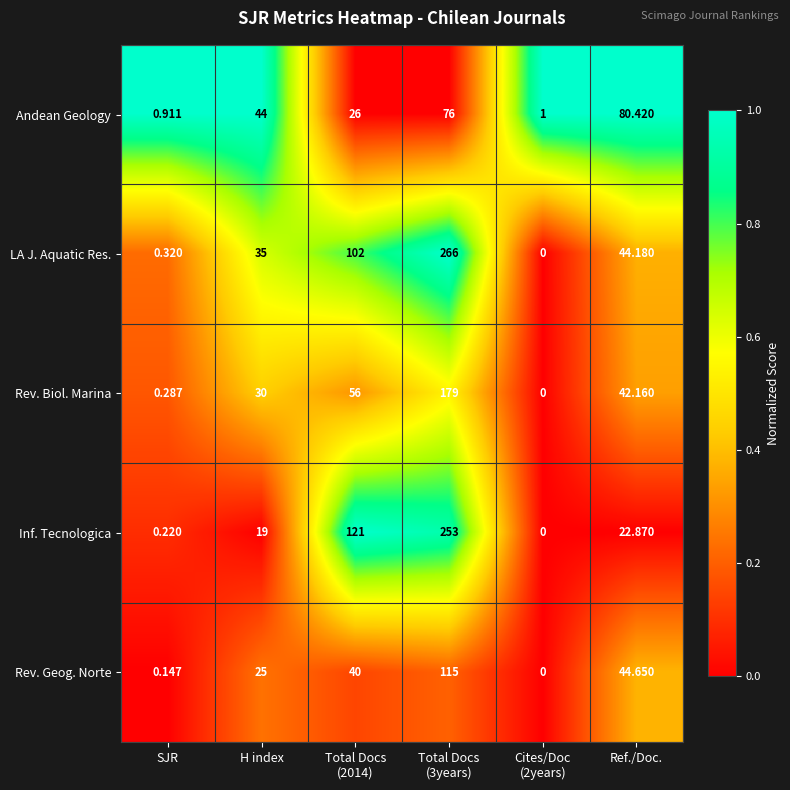

Which series has the largest range (max minus min)?

LA J. Aquatic Res.